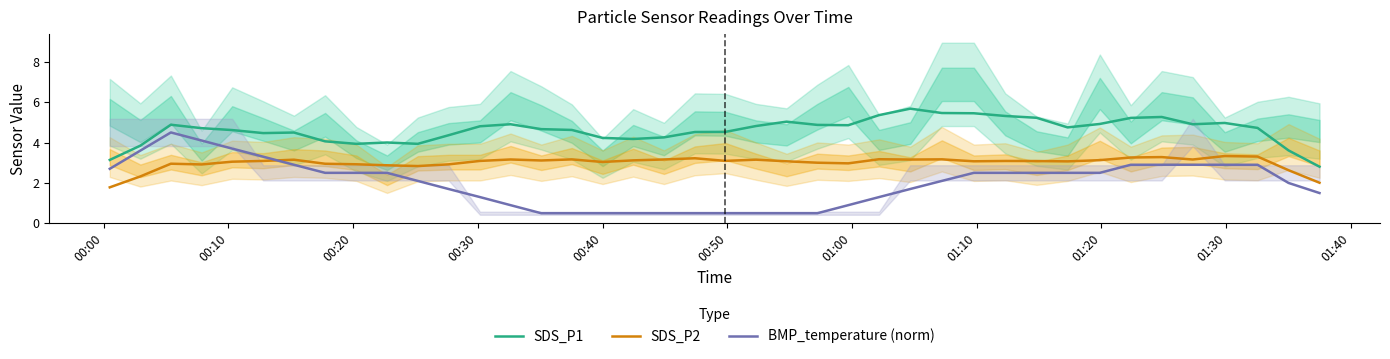

List the series in order of their peak value, highest first.

SDS_P1, BMP_temperature (norm), SDS_P2